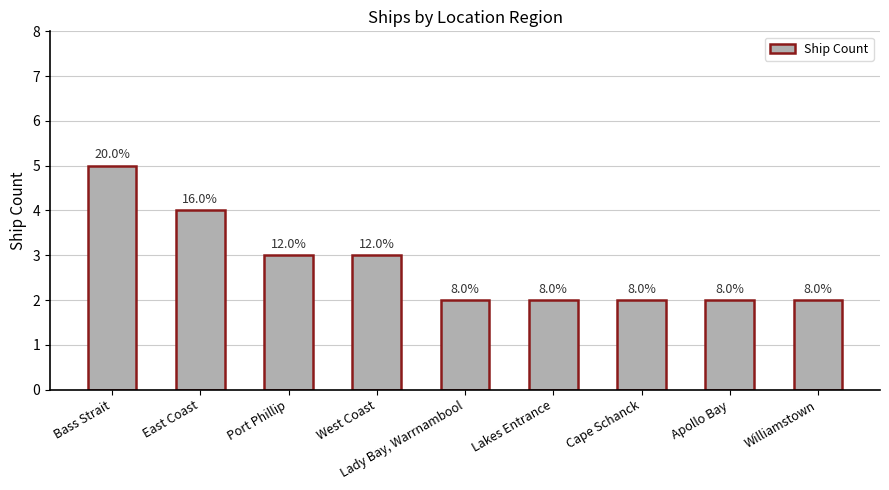

Does the chart contain any negative values?

No